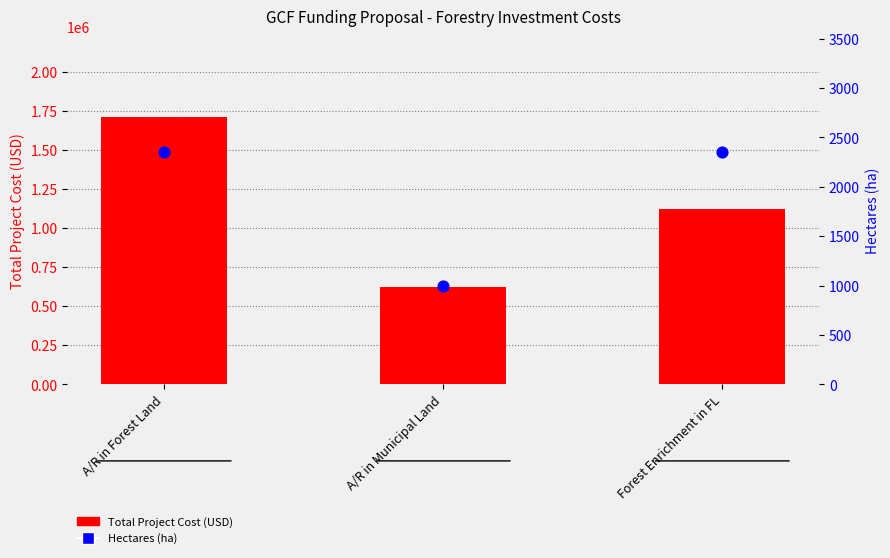

What is the total value across all series at A/R in Municipal Land?

625199.0